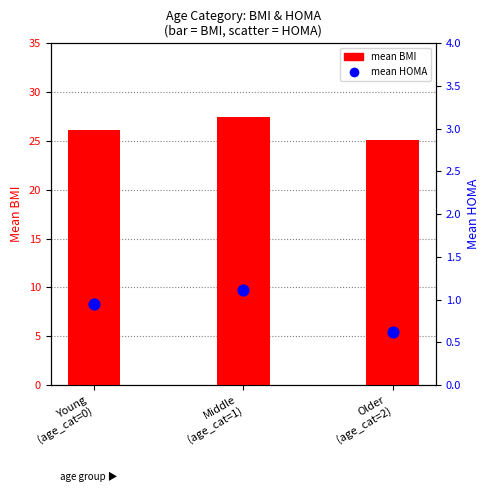

Which series has the widest spread of Y values?

mean BMI